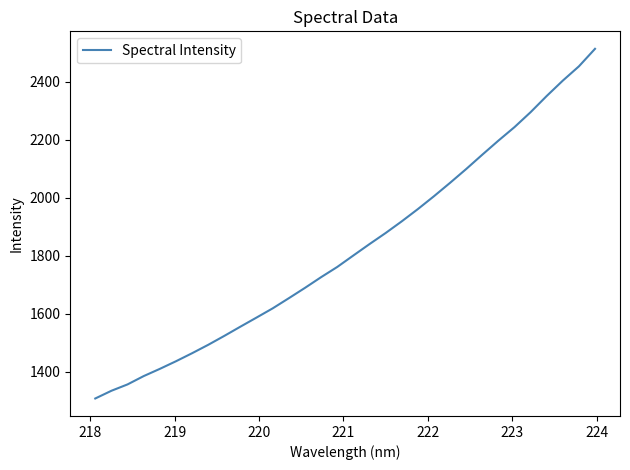

Count the number of categories in the chart.

32